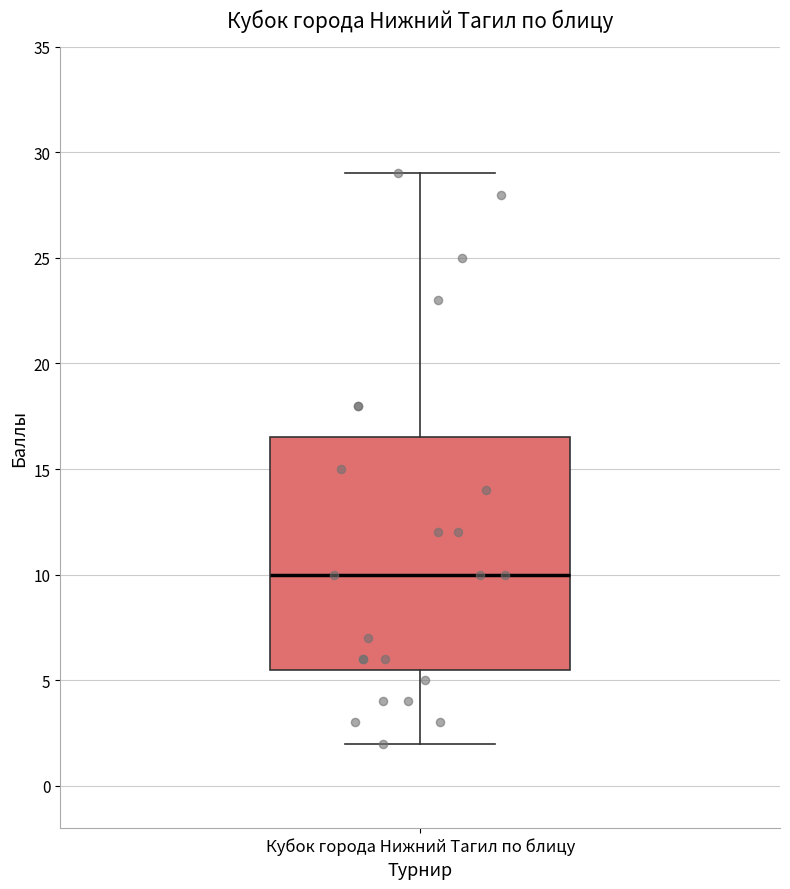

Where is the lower edge of the box for Кубок города Нижний Тагил по блицу on the y-axis? The values are not printed on the chart, so give them approximately, as read against the axis.

5.5